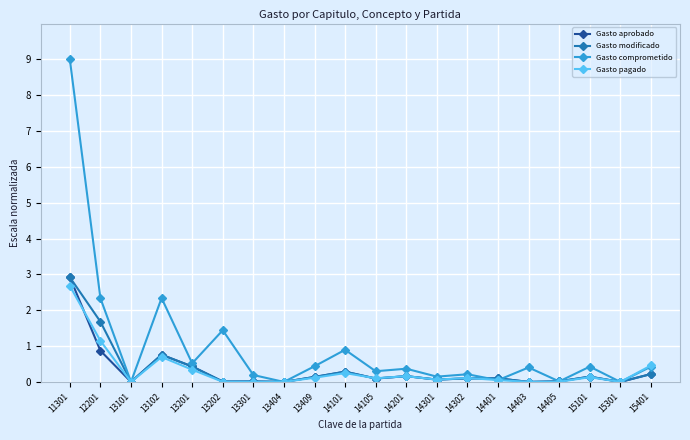

Which category has the highest value across all series?

11301